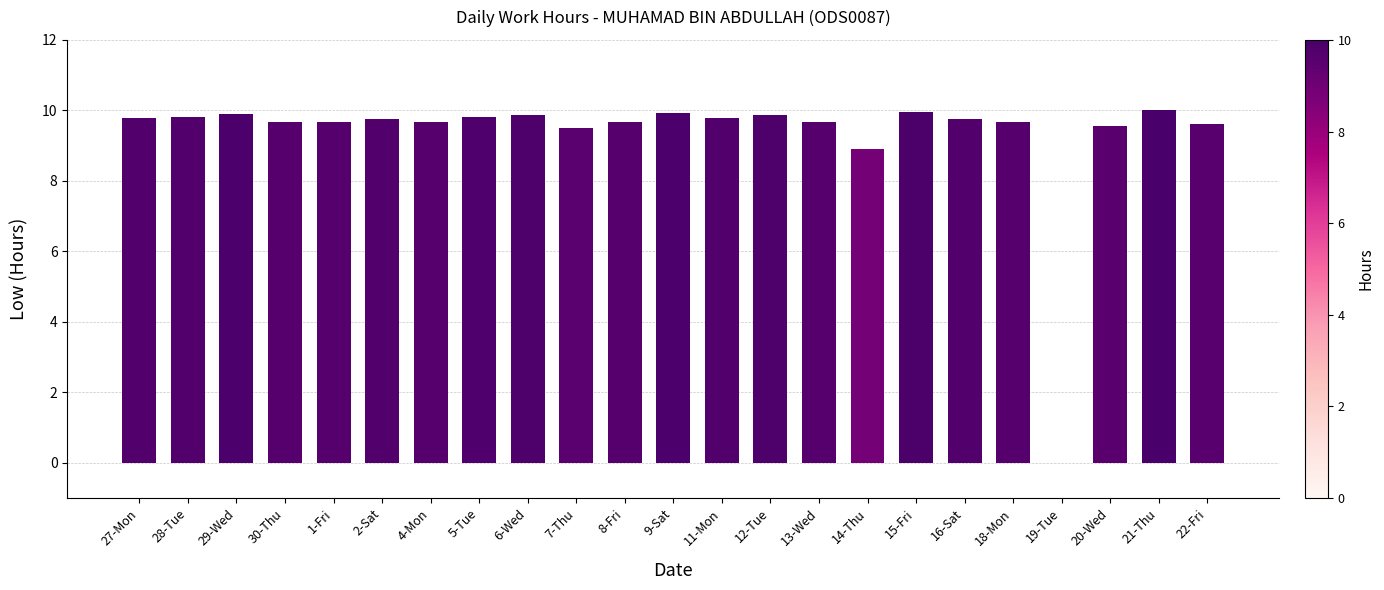

The chart shows a value of 15.0 at 20-Wed. True or false?

False